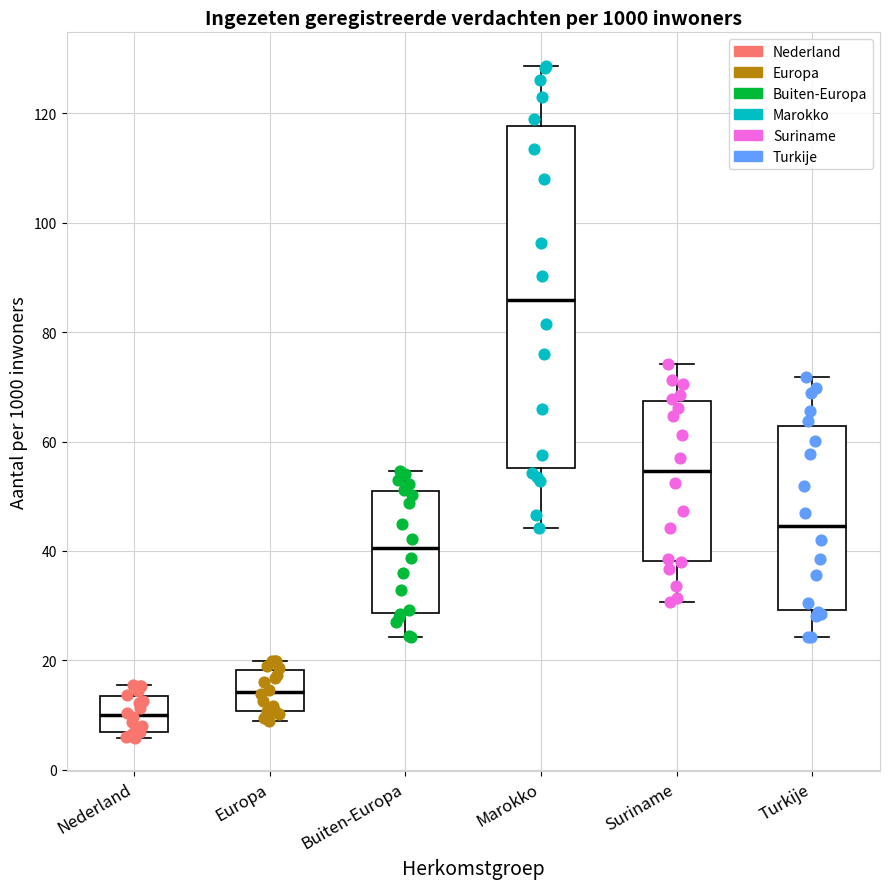

Reading left to right, transcribe this box plot: for each box, give where its median line is, the range the box spans, and where its two whiskers end, as read against the y-axis. The values are not printed on the chart, so give them approximately, as read against the axis.

Nederland: median 10, box 6 to 14, whiskers 6 (just below the box's lower edge) to 16
Europa: median 14, box 10 to 18, whiskers 8 to 20
Buiten-Europa: median 40, box 28 to 50, whiskers 24 to 54
Marokko: median 86, box 56 to 118, whiskers 44 to 128
Suriname: median 54, box 38 to 68, whiskers 30 to 74
Turkije: median 44, box 30 to 62, whiskers 24 to 72